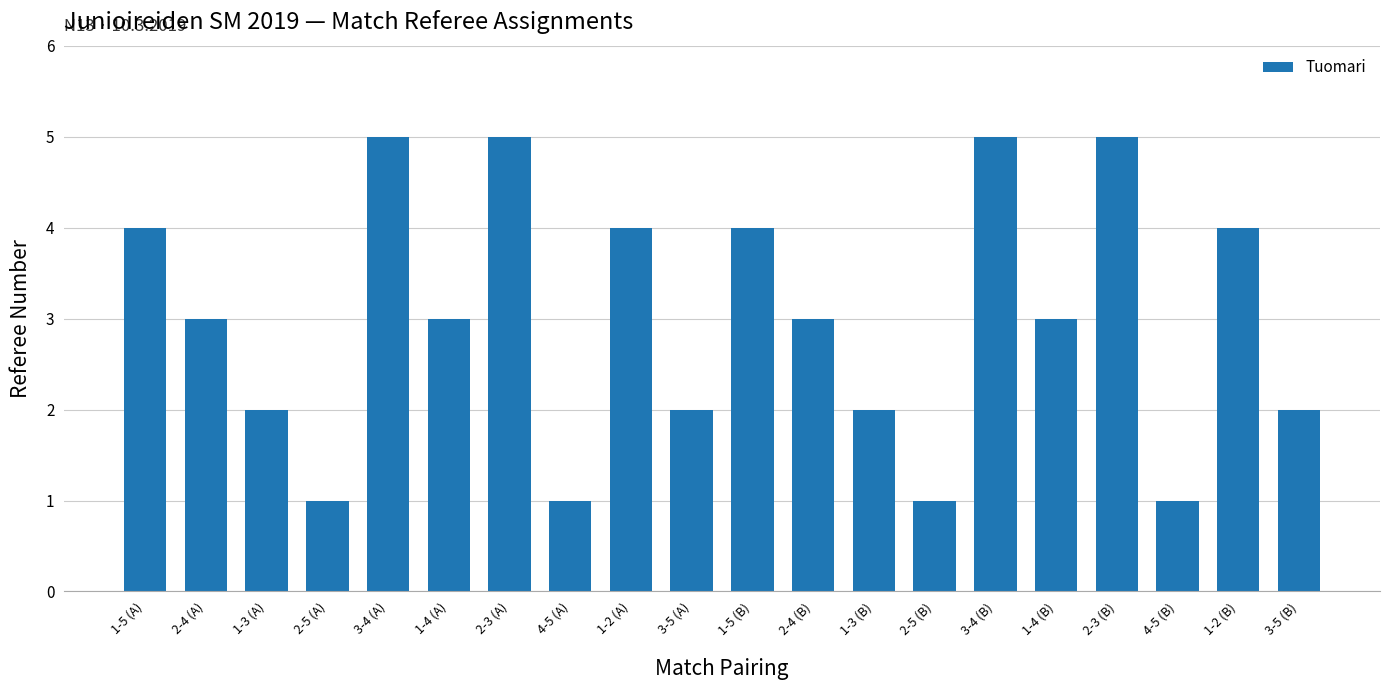

What is the maximum value shown in the chart?

5